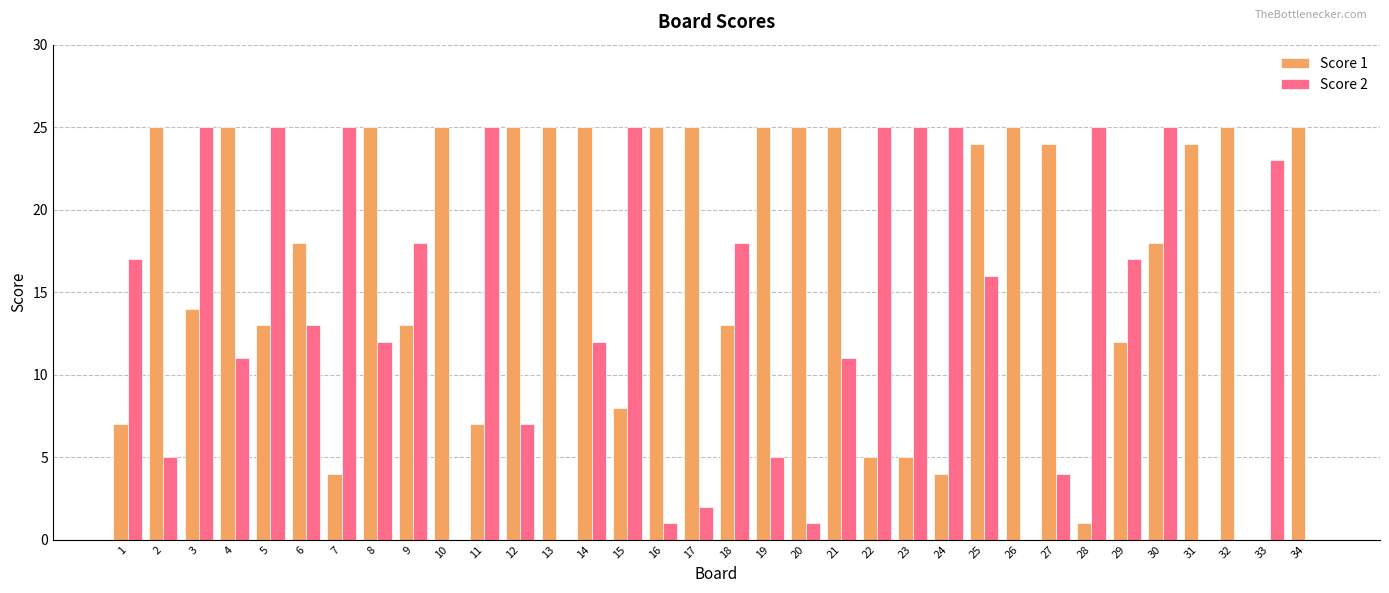

Does the chart contain stacked bars?

No